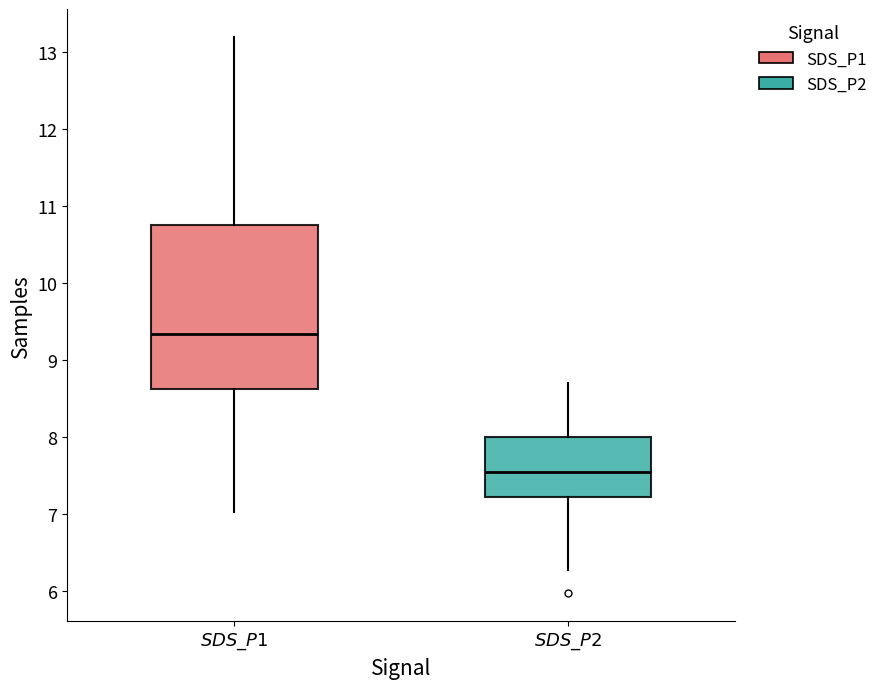

Reading left to right, transcribe this box plot: for each box, give where its median line is, the range the box spans, and where its two whiskers end, as read against the y-axis. The values are not printed on the chart, so give them approximately, as read against the axis.

$\it{SDS\_P1}$: median 9.3, box 8.6 to 10.8, whiskers 7.0 to 13.2
$\it{SDS\_P2}$: median 7.6, box 7.2 to 8.0, whiskers 6.3 to 8.7